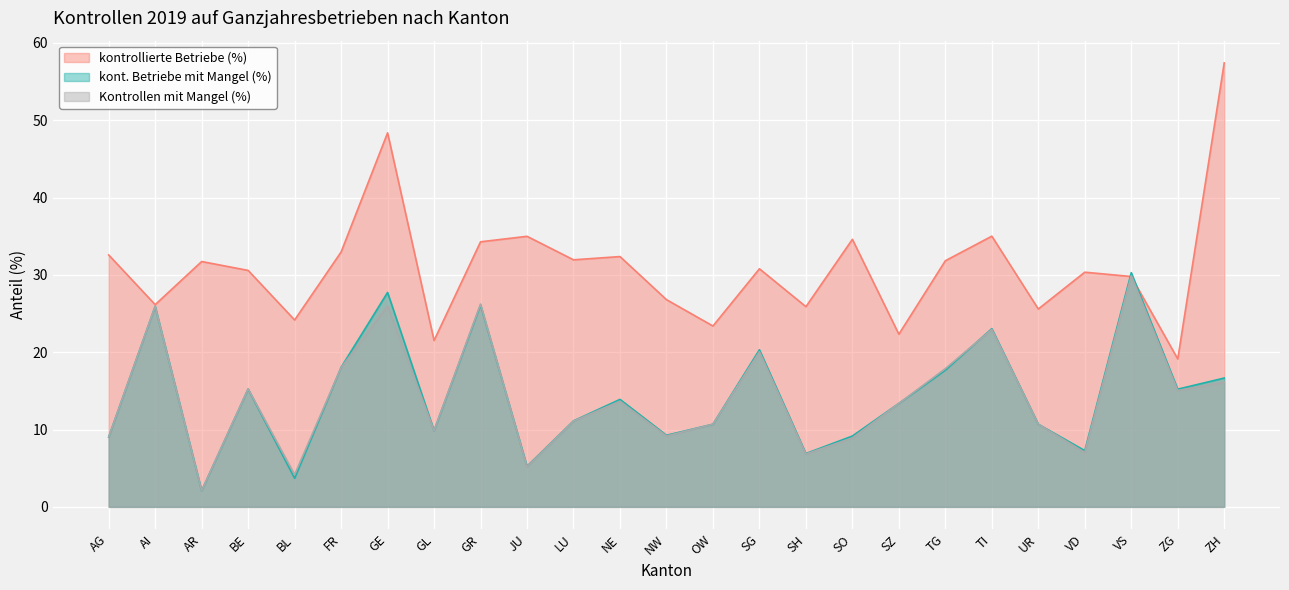

Does the chart display data point markers on the line(s)?

No